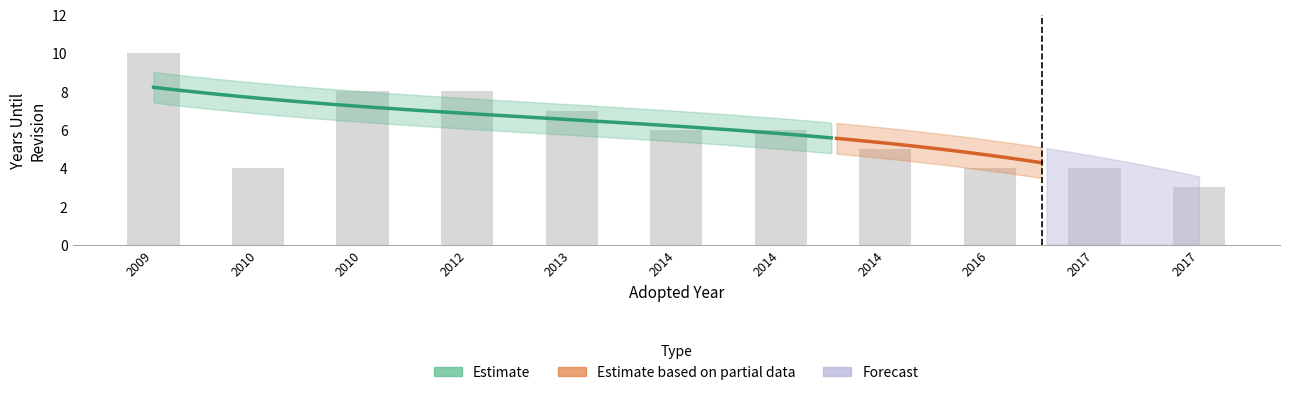

The value at Cooktops or Hobs is 3503. True or false?

False